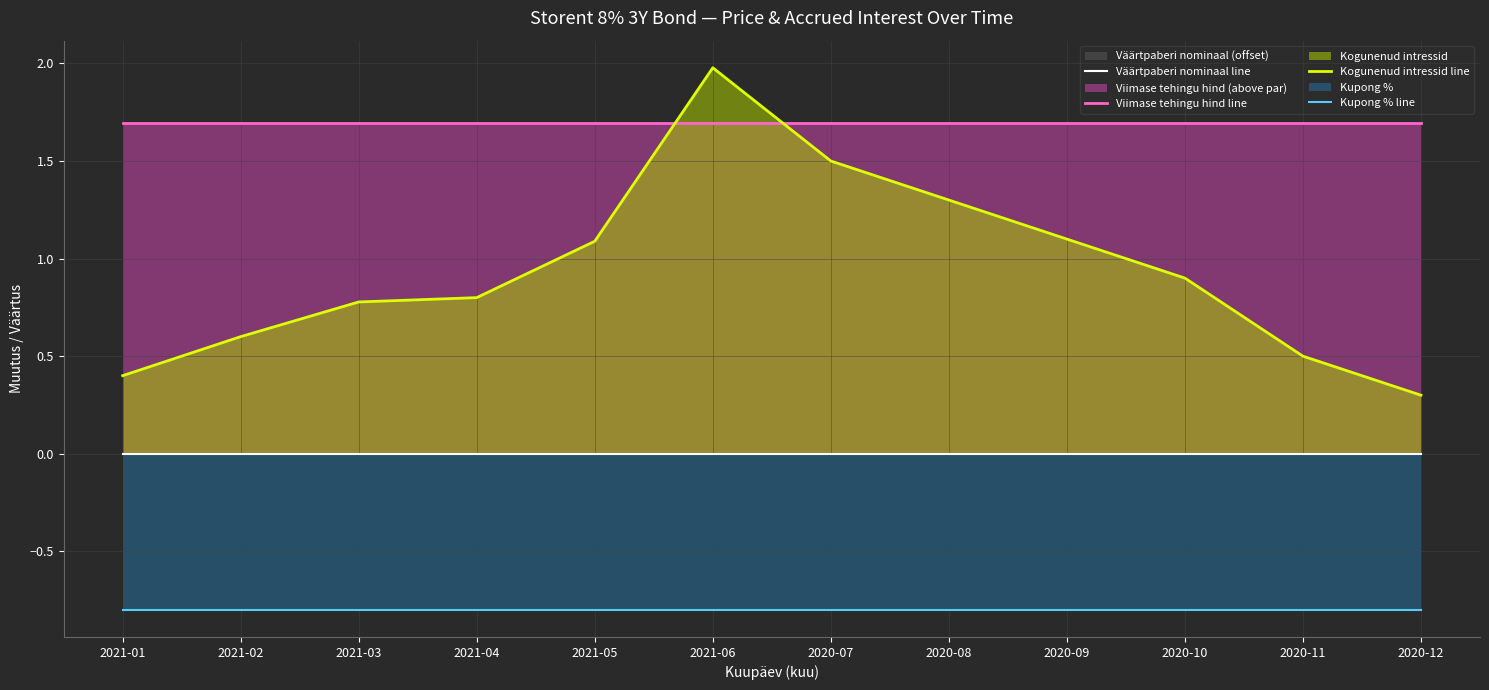

Reading left to right, extract all data points from this chart.

Väärtpaberi nominaal line: 2021-01=0.0	2021-02=0.0	2021-03=0.0	2021-04=0.0	2021-05=0.0	2021-06=0.0	2020-07=0.0	2020-08=0.0	2020-09=0.0	2020-10=0.0	2020-11=0.0	2020-12=0.0
Viimase tehingu hind line: 2021-01=1.7	2021-02=1.7	2021-03=1.7	2021-04=1.7	2021-05=1.7	2021-06=1.7	2020-07=1.7	2020-08=1.7	2020-09=1.7	2020-10=1.7	2020-11=1.7	2020-12=1.7
Kogunenud intressid line: 2021-01=0.4	2021-02=0.6	2021-03=0.8	2021-04=0.8	2021-05=1.1	2021-06=2.0	2020-07=1.5	2020-08=1.3	2020-09=1.1	2020-10=0.9	2020-11=0.5	2020-12=0.3
Kupong % line: 2021-01=-0.8	2021-02=-0.8	2021-03=-0.8	2021-04=-0.8	2021-05=-0.8	2021-06=-0.8	2020-07=-0.8	2020-08=-0.8	2020-09=-0.8	2020-10=-0.8	2020-11=-0.8	2020-12=-0.8